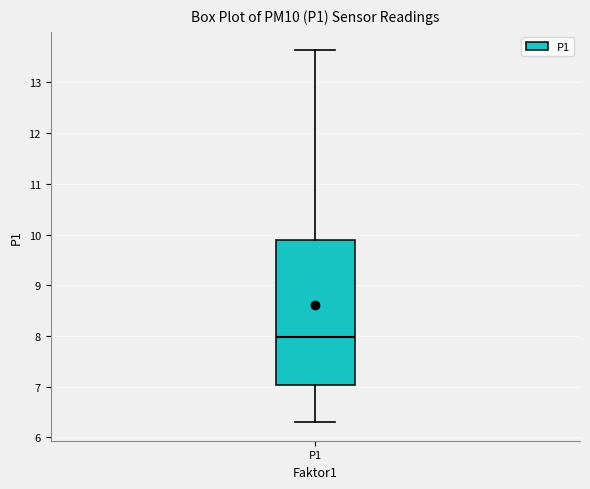

Transcribe this box plot: give where the median line is, the range the box spans, and where the two whiskers end, as read against the y-axis. The values are not printed on the chart, so give them approximately, as read against the axis.

median 8.0, box 7.0 to 9.9, whiskers 6.3 to 13.6